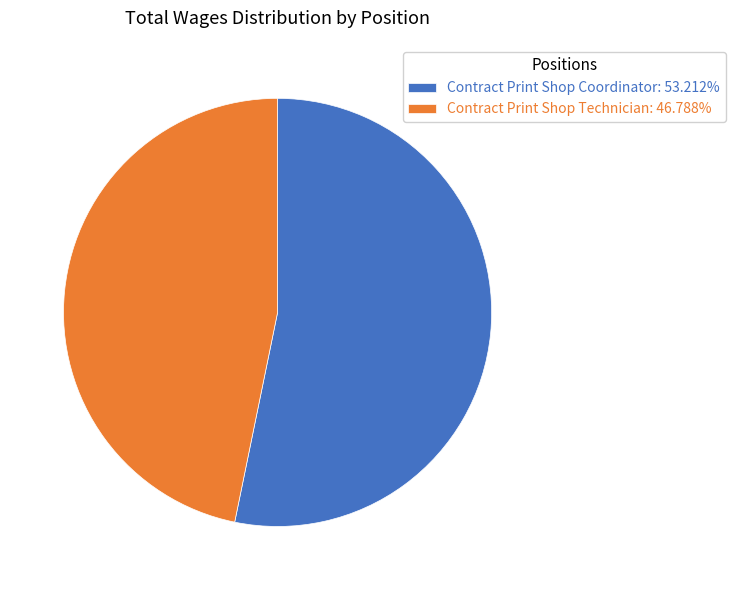

Which slice is the smallest?

Contract Print Shop Technician